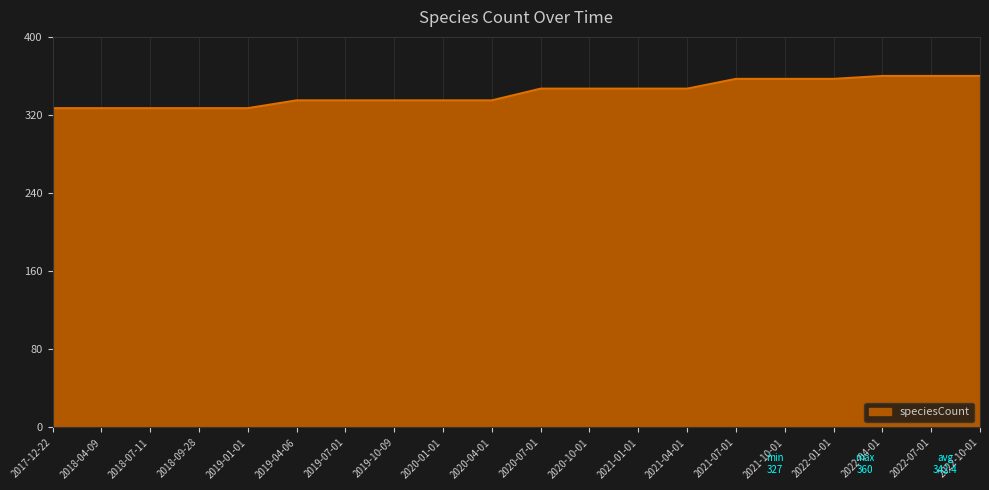

True or false: the data shows 538 at 2019-10-09.

False